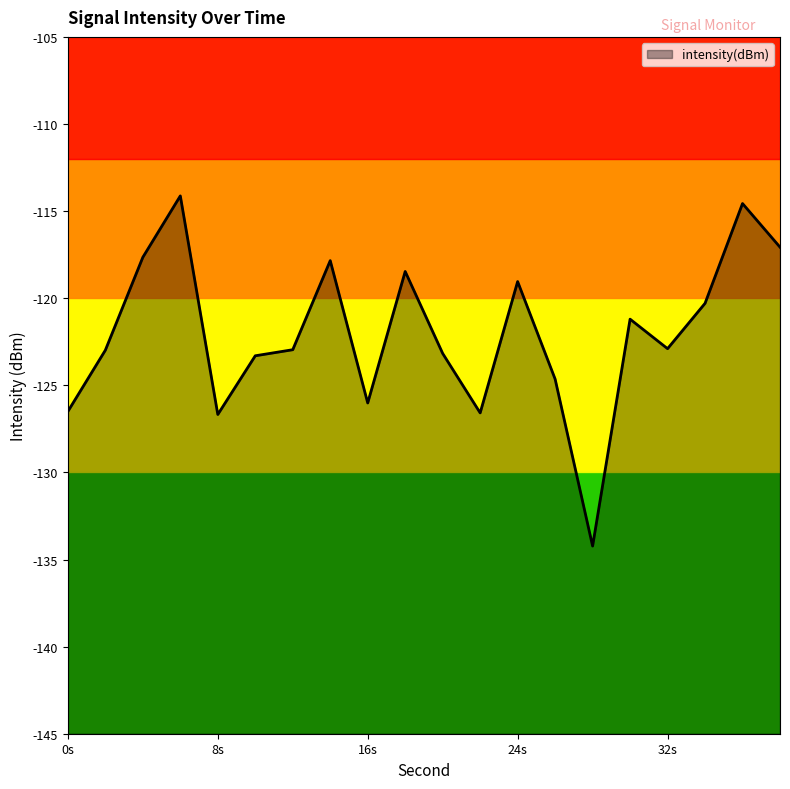

Is it true that the value at 16s is -126.0?

True